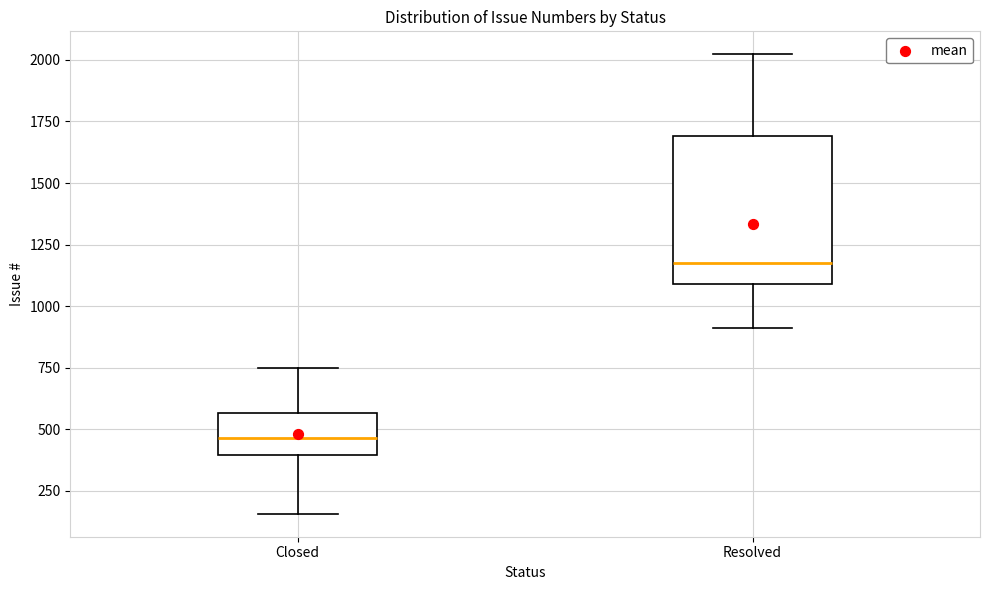

Comparing the boxes themselves (not the whiskers), which one is the tallest?

Resolved